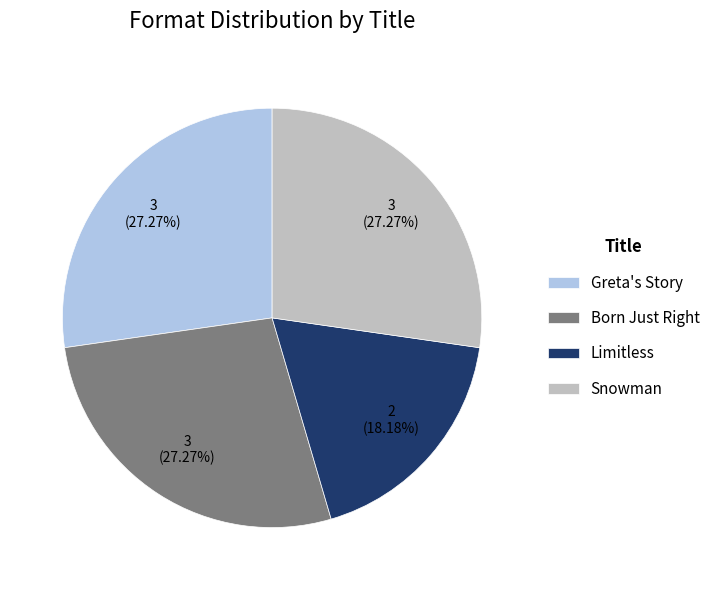

How many segments does this pie chart have?

4